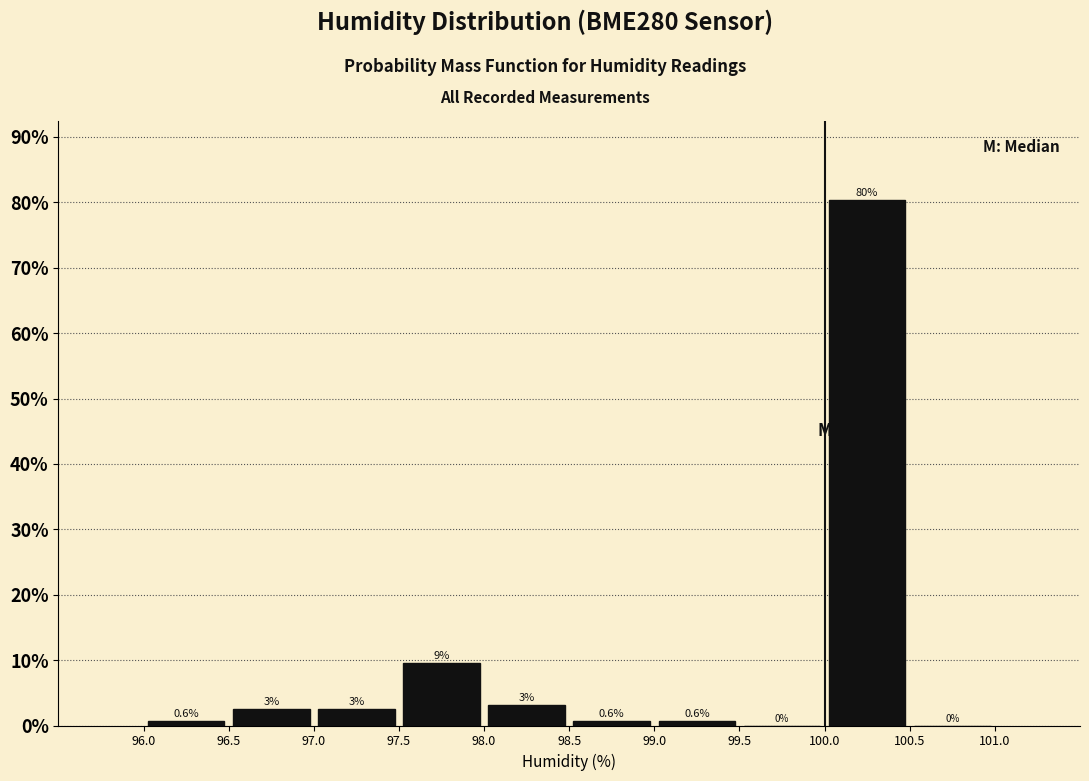

Over which range of the x-axis is the bar tallest?

100.0 to 100.5